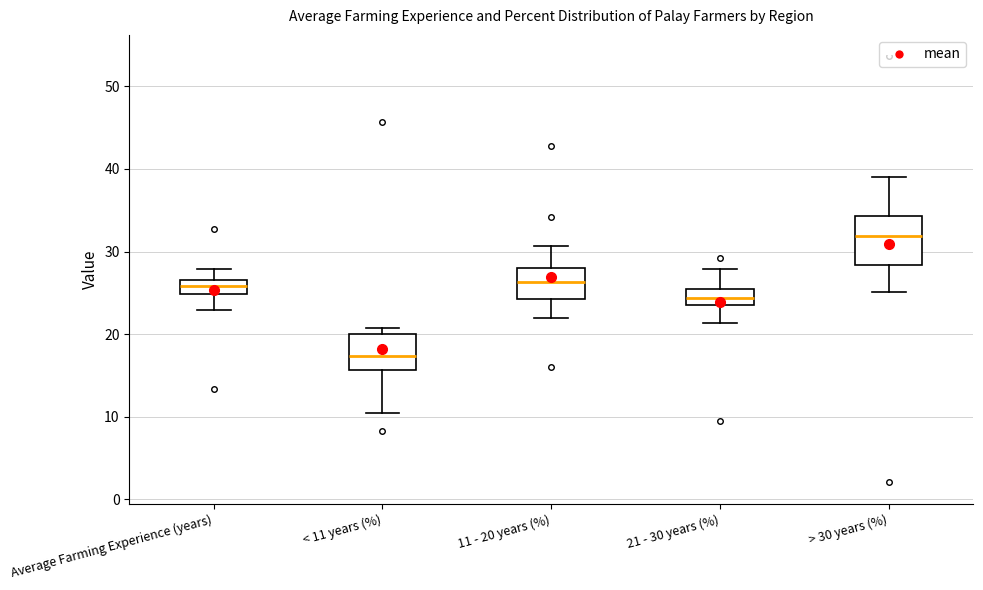

Where is the lower edge of the box for Average Farming Experience (years) on the y-axis? The values are not printed on the chart, so give them approximately, as read against the axis.

25